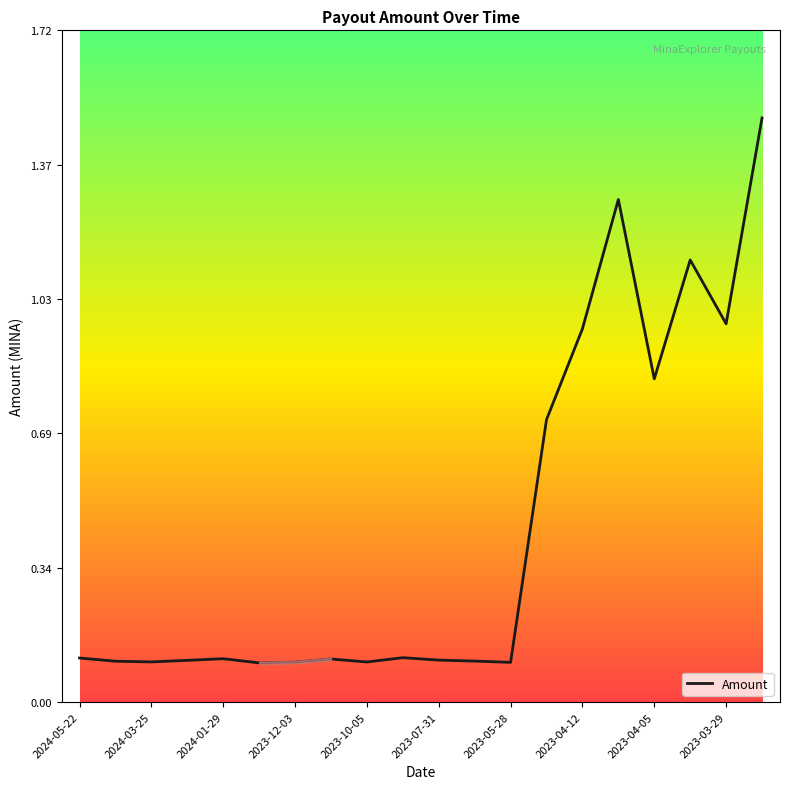

What is the maximum value shown in the chart?

1.5